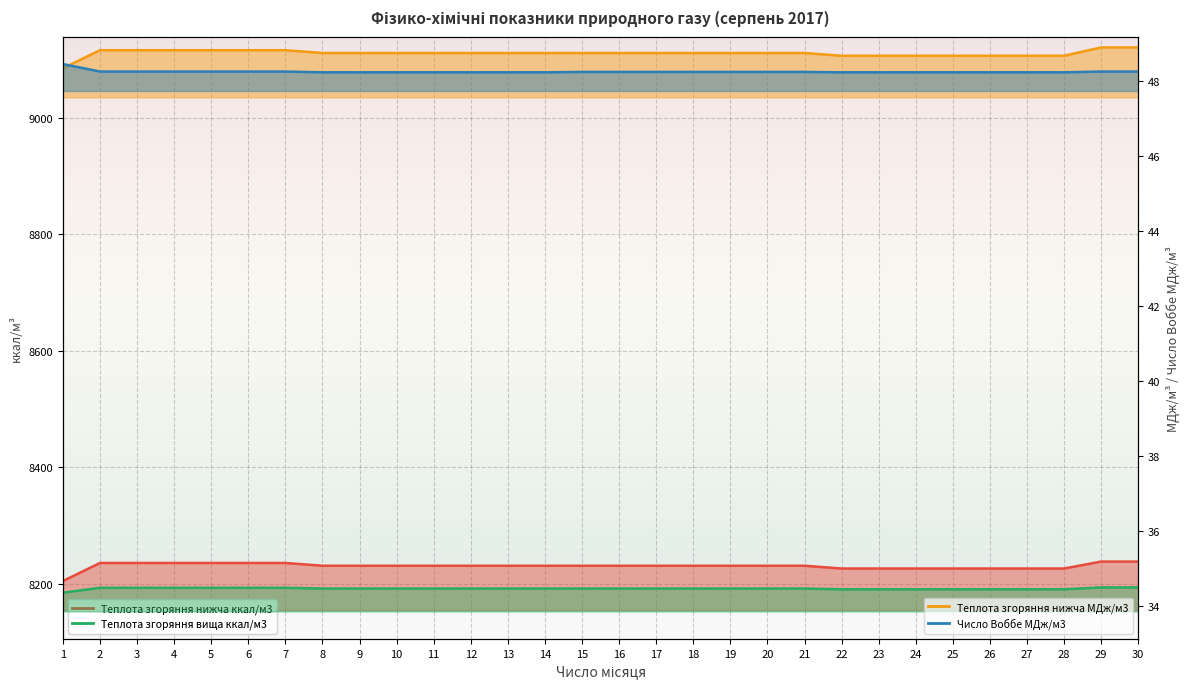

Reading left to right, transcribe all the data shown in this chart.

Теплота згоряння нижча ккал/м3: 1=8204.4	2=8235.4	3=8235.4	4=8235.4	5=8235.4	6=8235.4	7=8235.4	8=8230.6	9=8230.6	10=8230.6	11=8230.6	12=8230.6	13=8230.6	14=8230.6	15=8230.6	16=8230.6	17=8230.6	18=8230.6	19=8230.6	20=8230.6	21=8230.6	22=8225.9	23=8225.9	24=8225.9	25=8225.9	26=8225.9	27=8225.9	28=8225.9	29=8237.8	30=8237.8
Теплота згоряння нижча МДж/м3: 1=34.4	2=34.5	3=34.5	4=34.5	5=34.5	6=34.5	7=34.5	8=34.5	9=34.5	10=34.5	11=34.5	12=34.5	13=34.5	14=34.5	15=34.5	16=34.5	17=34.5	18=34.5	19=34.5	20=34.5	21=34.5	22=34.4	23=34.4	24=34.4	25=34.4	26=34.4	27=34.4	28=34.4	29=34.5	30=34.5
Теплота згоряння вища ккал/м3: 1=9085.7	2=9116.7	3=9116.7	4=9116.7	5=9116.7	6=9116.7	7=9116.7	8=9112.0	9=9112.0	10=9112.0	11=9112.0	12=9112.0	13=9112.0	14=9112.0	15=9112.0	16=9112.0	17=9112.0	18=9112.0	19=9112.0	20=9112.0	21=9112.0	22=9107.2	23=9107.2	24=9107.2	25=9107.2	26=9107.2	27=9107.2	28=9107.2	29=9121.5	30=9121.5
Число Воббе МДж/м3: 1=48.5	2=48.2	3=48.2	4=48.2	5=48.2	6=48.2	7=48.2	8=48.2	9=48.2	10=48.2	11=48.2	12=48.2	13=48.2	14=48.2	15=48.2	16=48.2	17=48.2	18=48.2	19=48.2	20=48.2	21=48.2	22=48.2	23=48.2	24=48.2	25=48.2	26=48.2	27=48.2	28=48.2	29=48.2	30=48.2